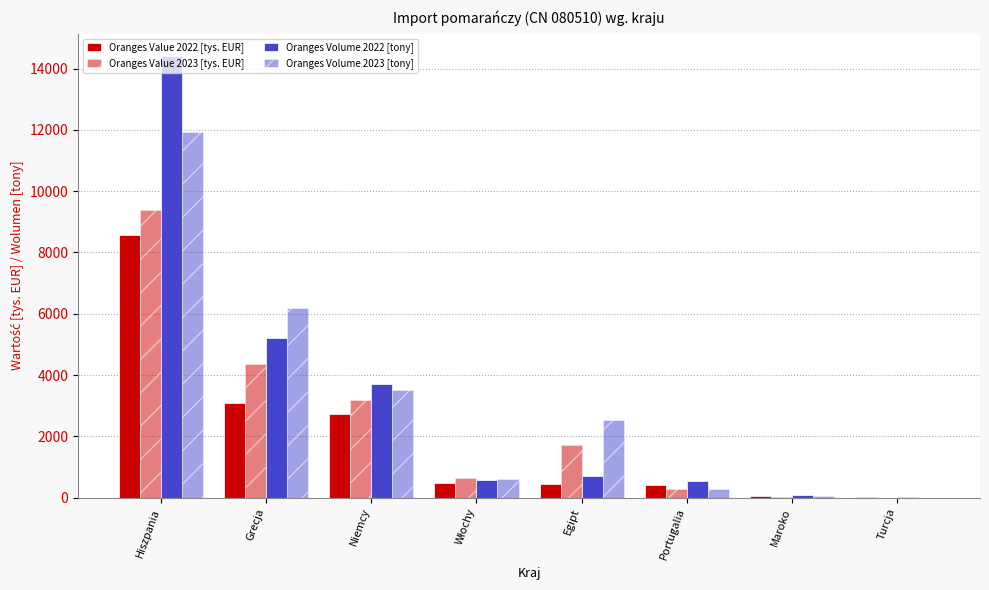

Which series has the widest spread of values?

Oranges Volume 2022 [tony]